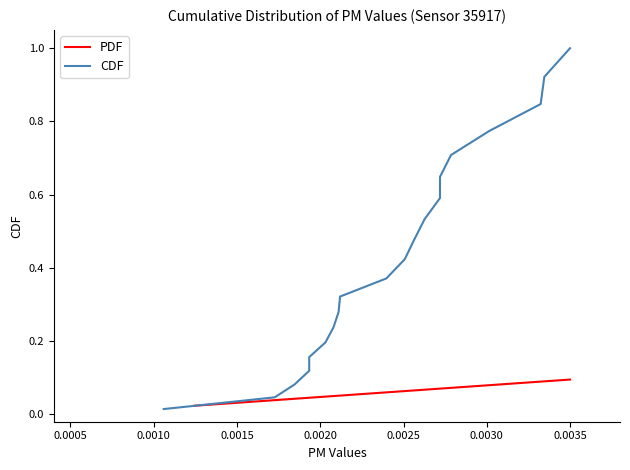

Is the value of PDF at 0.0000 greater than the value of CDF at 0.0035?

No